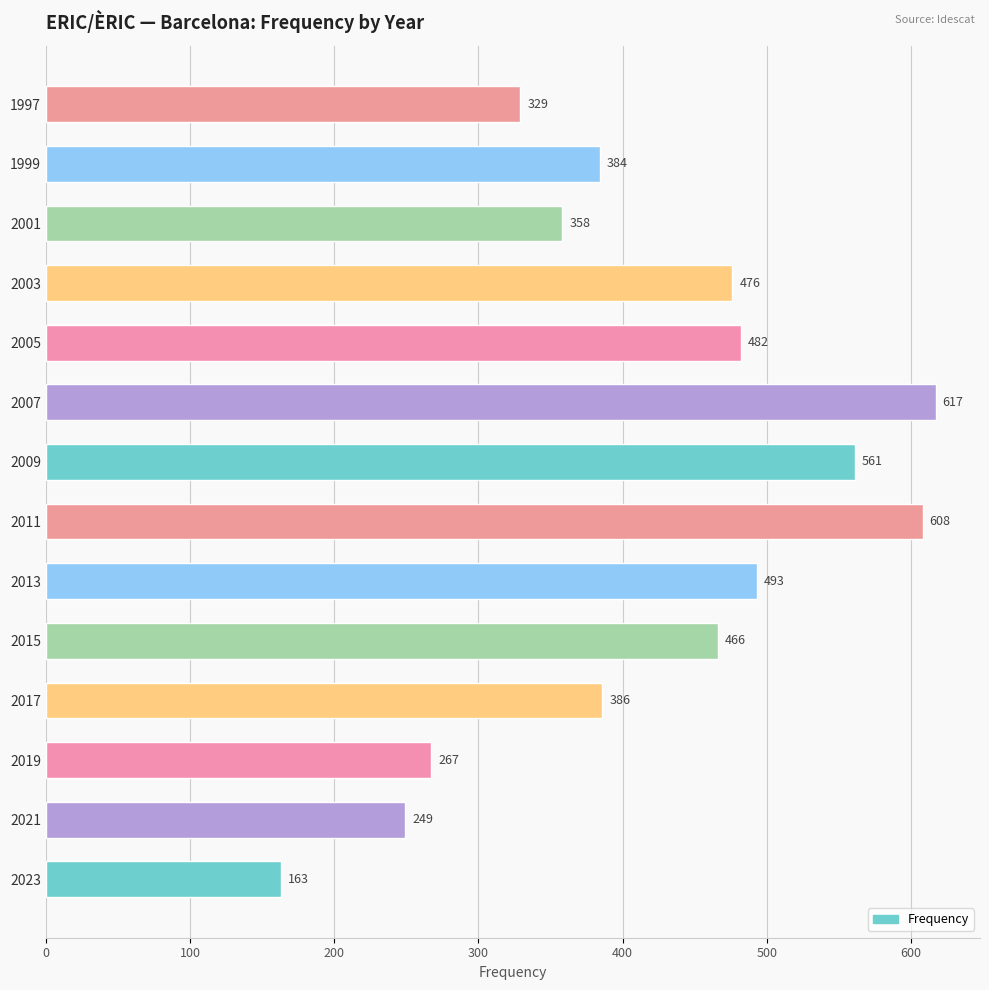

Which label corresponds to the largest value in the chart?

2007